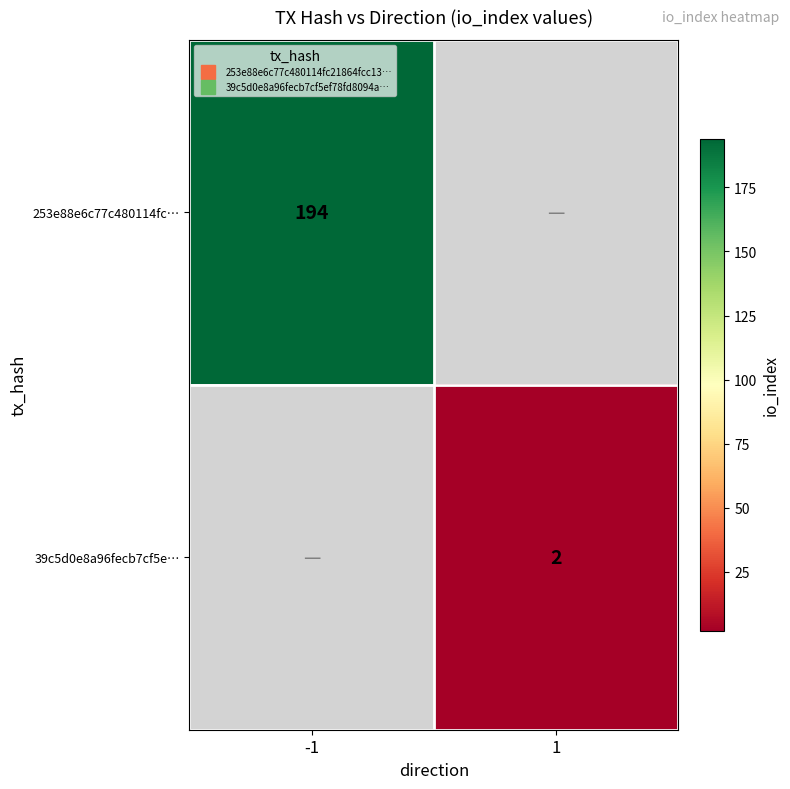

Rank the series at 1 from lowest to highest value.

253e88e6c77c480114fc…, 39c5d0e8a96fecb7cf5e…